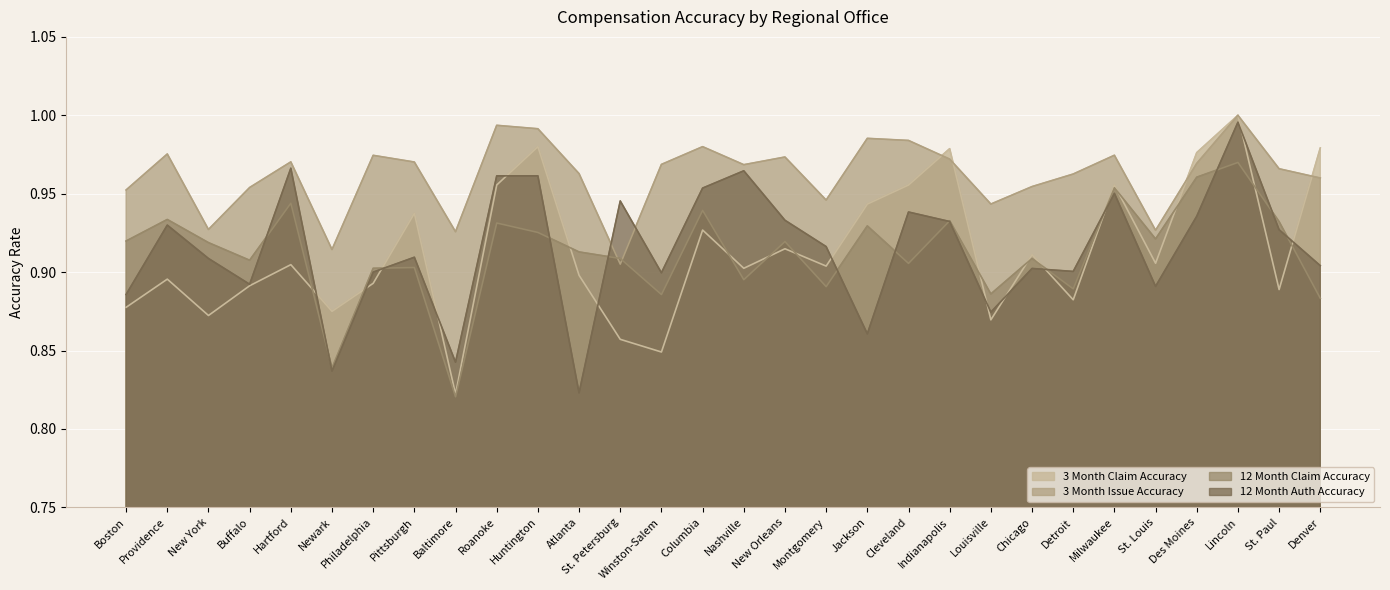

At how many categories does at least one series exceed 0?

30